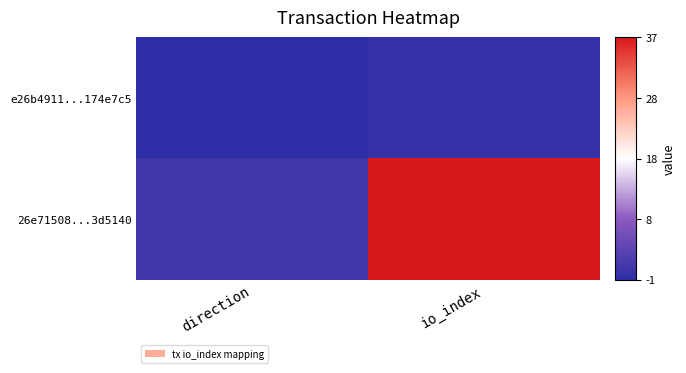

How many categories are shown in the chart?

2